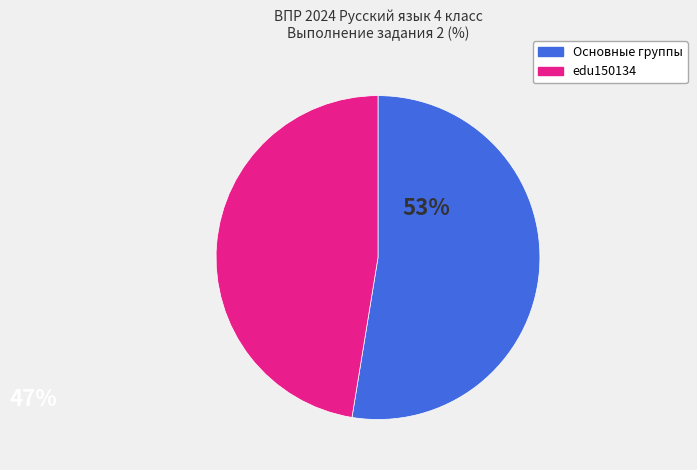

Is there any slice that represents more than half of the pie?

Yes